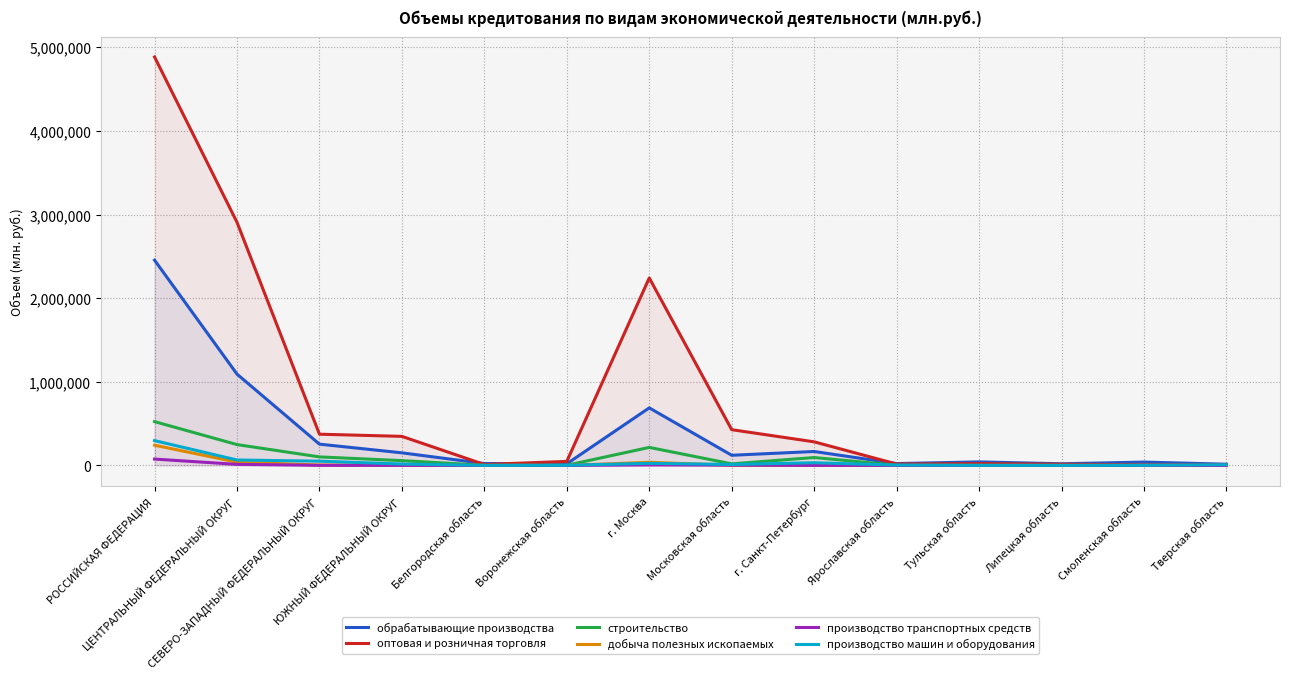

How many data points in добыча полезных ископаемых are above 316?

6